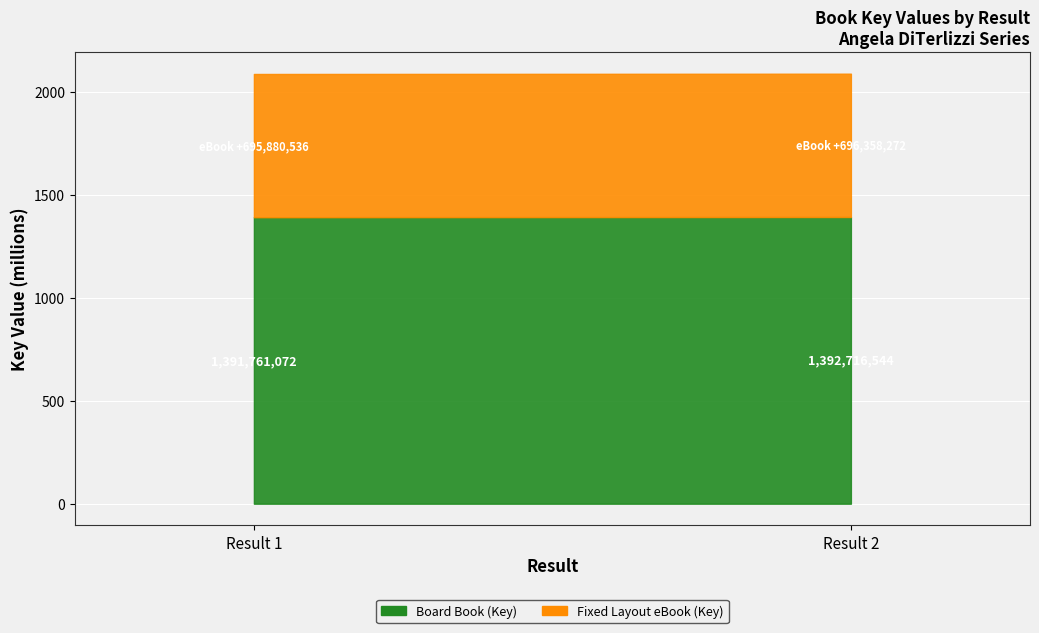

What is the average value?

1392238808